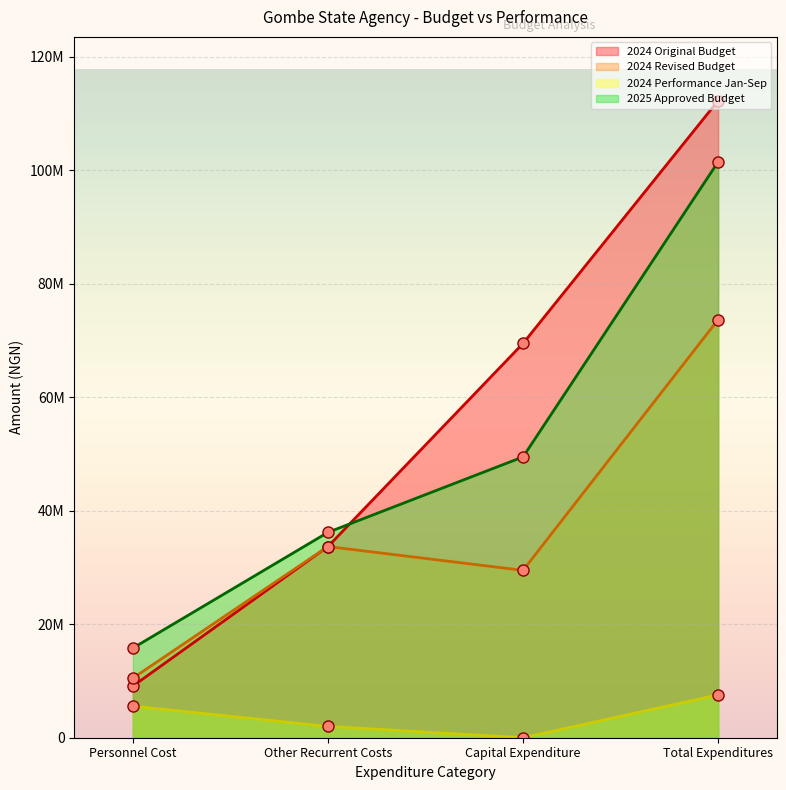

What are all the series names shown in the legend?

2024 Original Budget, 2024 Revised Budget, 2024 Performance Jan-Sep, 2025 Approved Budget